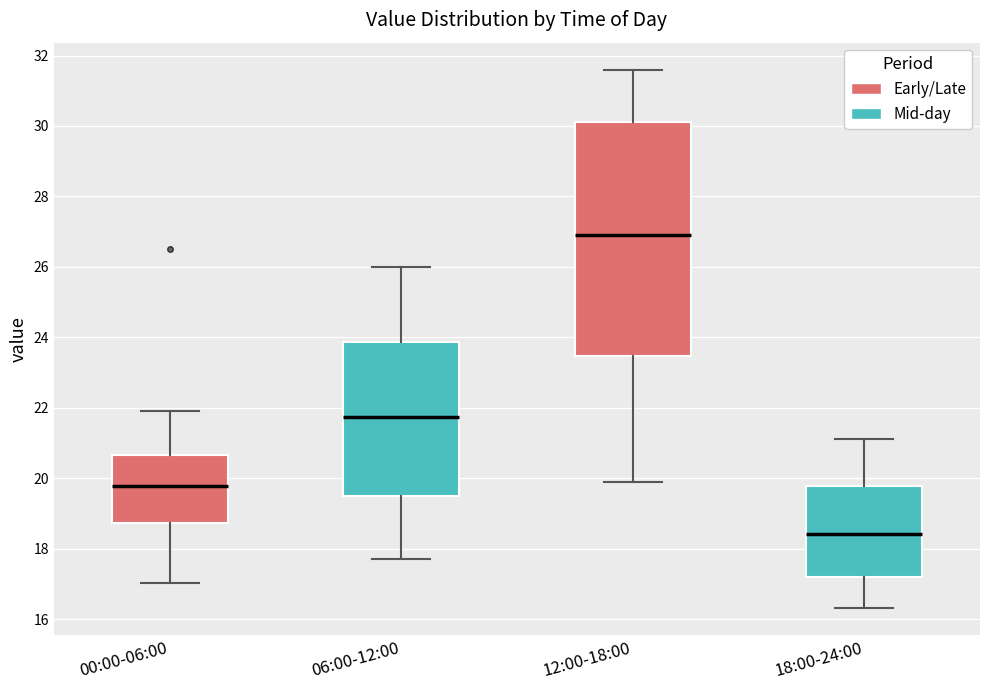

Comparing the boxes themselves (not the whiskers), which one is the tallest?

12:00-18:00